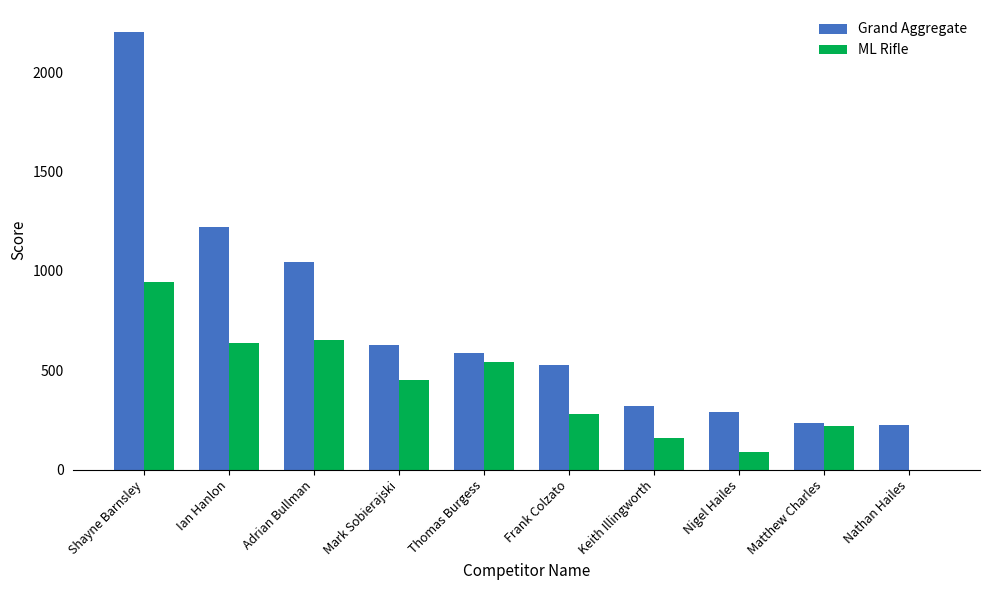

Are the bars horizontal?

No